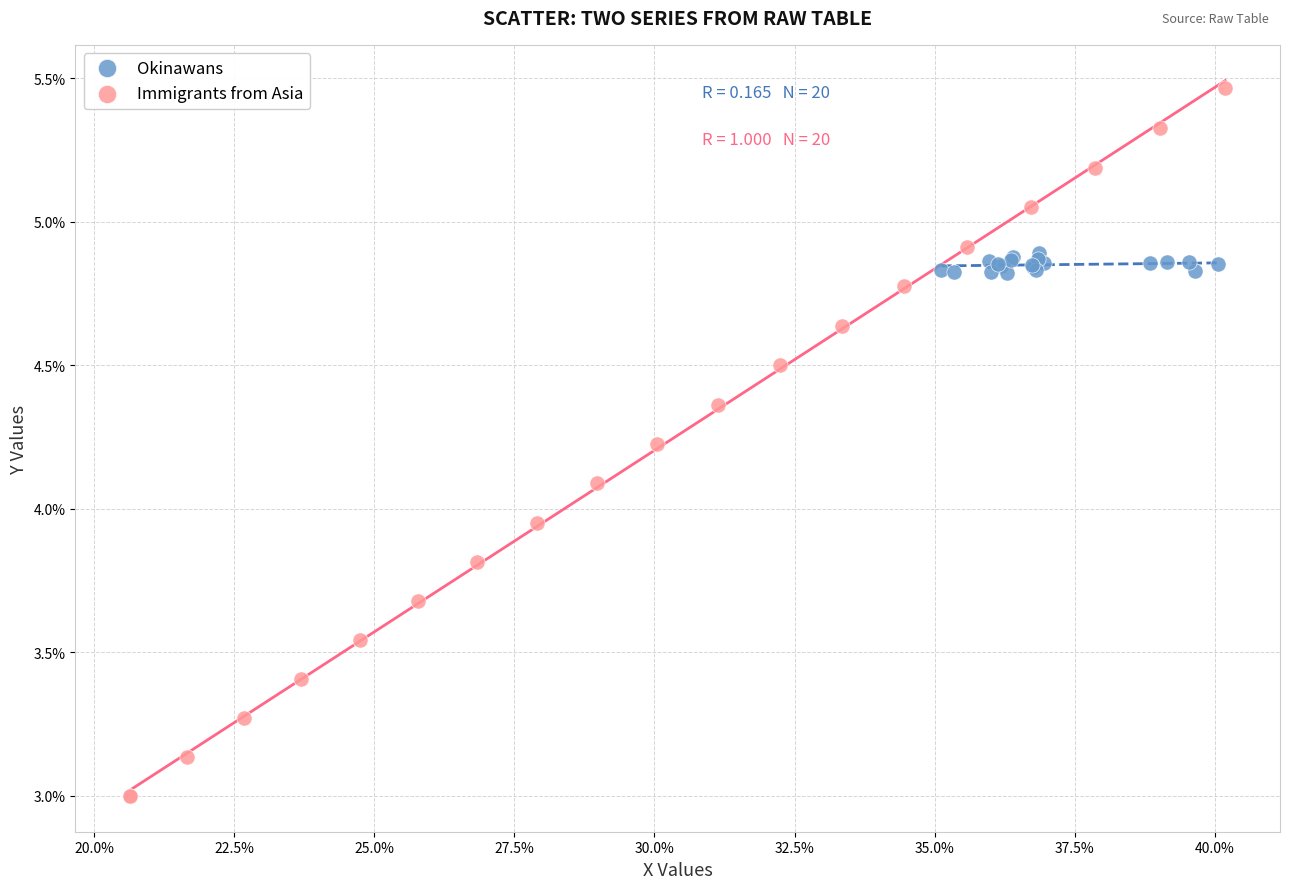

What are all the series names shown in the legend?

Okinawans, Immigrants from Asia